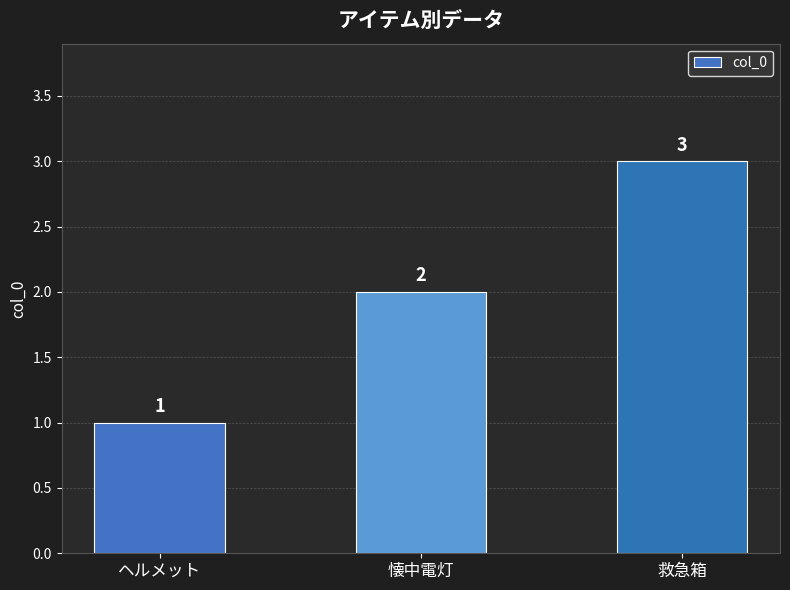

What is the value of the 3rd bar from the left?

3